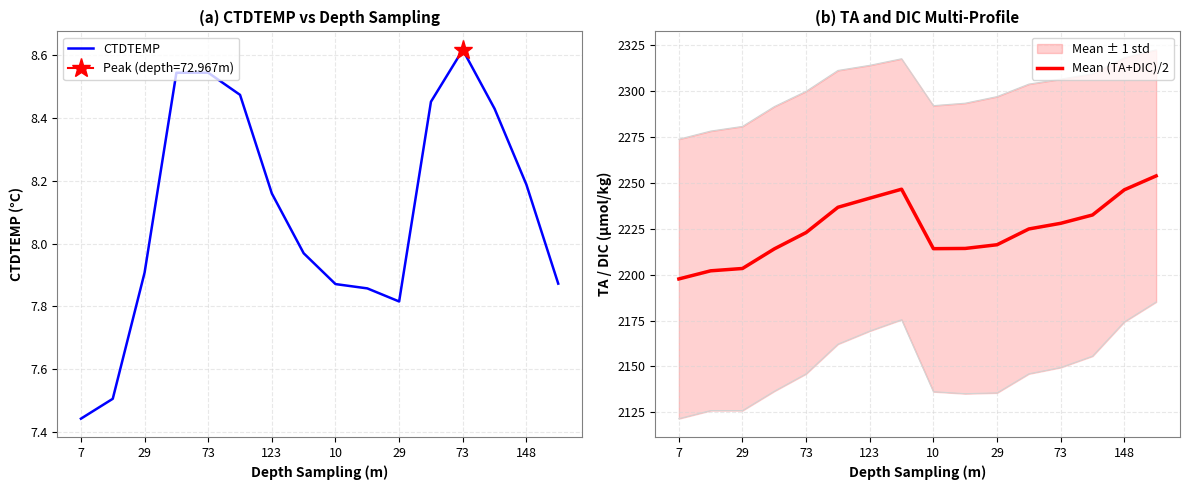

True or false: CTDTEMP and Mean (TA+DIC)/2 intersect in this chart.

False